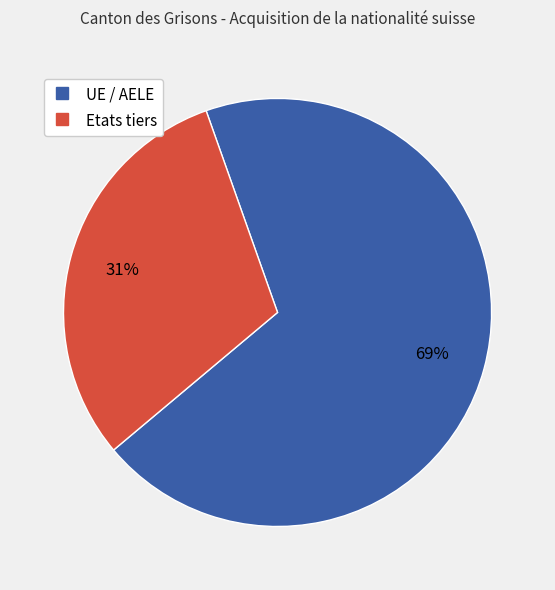

Do UE / AELE and Etats tiers together represent more than half of the pie?

Yes